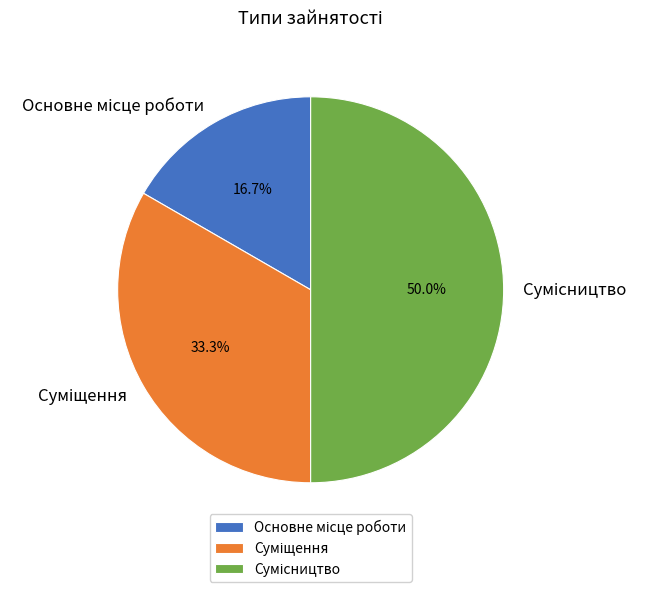

Between Сумісництво and Суміщення, which is larger?

Сумісництво